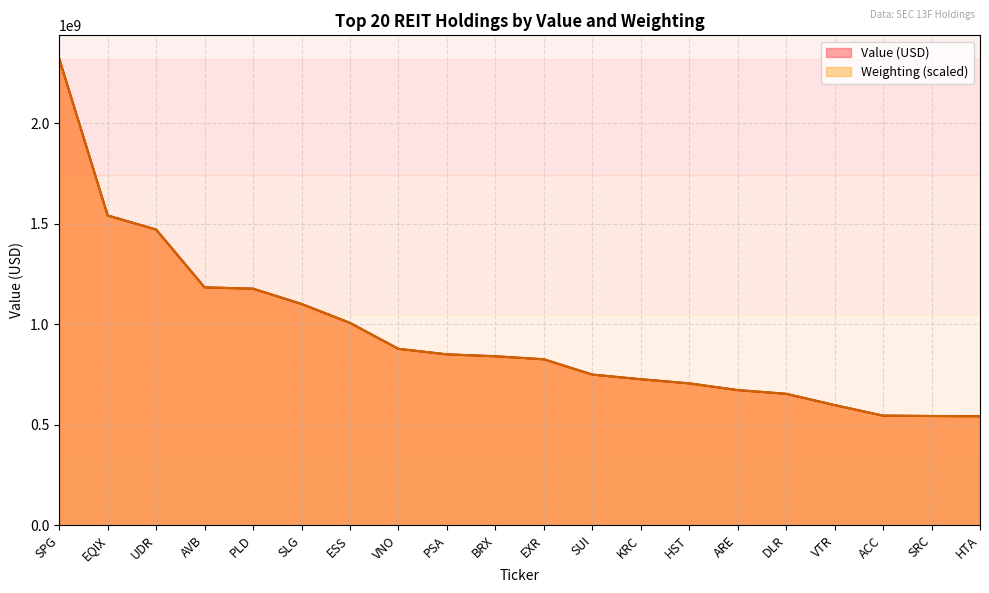

Which has a higher value, SLG or BRX?

SLG